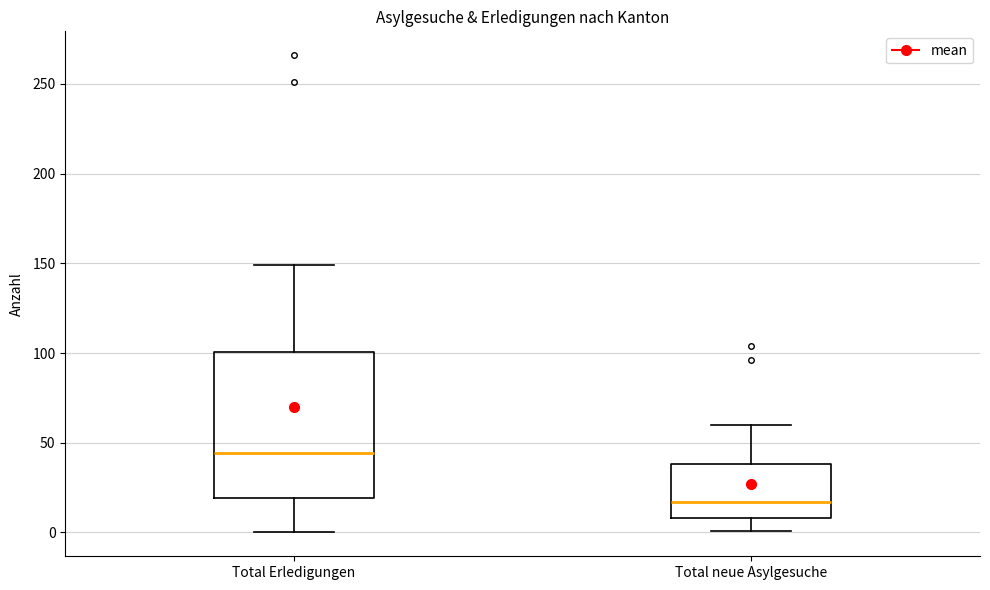

Reading left to right, transcribe this box plot: for each box, give where its median line is, the range the box spans, and where its two whiskers end, as read against the y-axis. The values are not printed on the chart, so give them approximately, as read against the axis.

Total Erledigungen: median 45, box 20 to 100, whiskers 0 to 150
Total neue Asylgesuche: median 15, box 10 to 40, whiskers 0 to 60